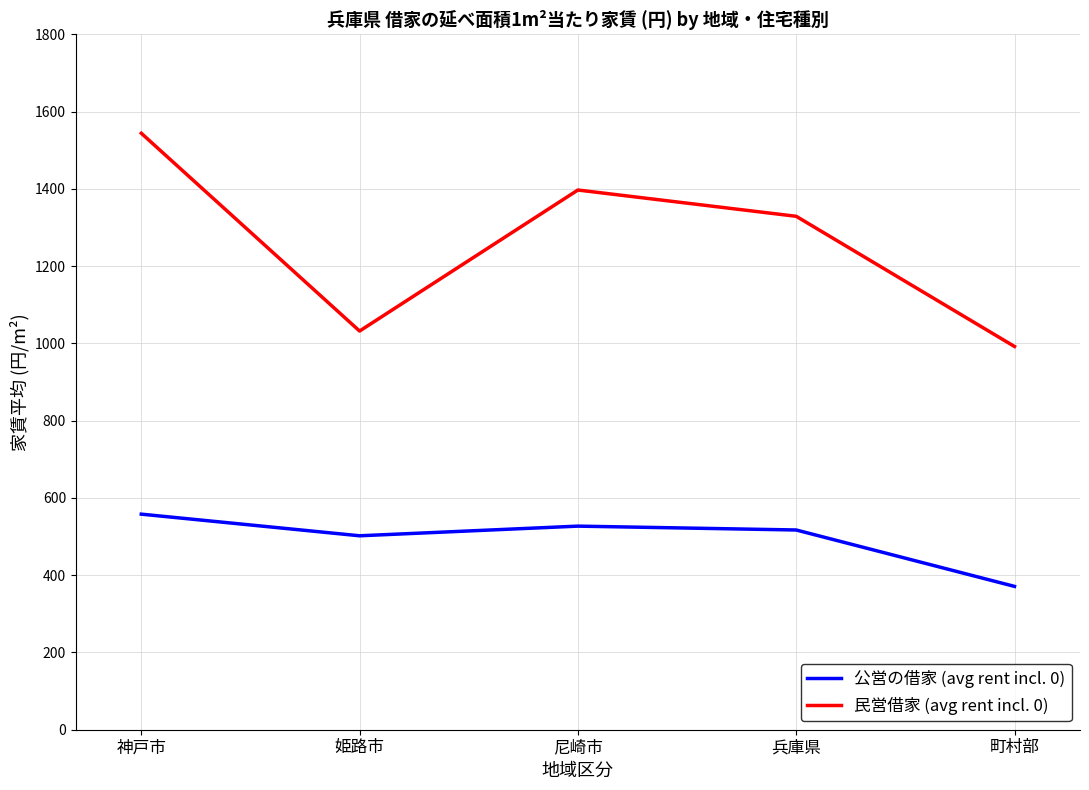

What is the total value across all series at 神戸市?

2102